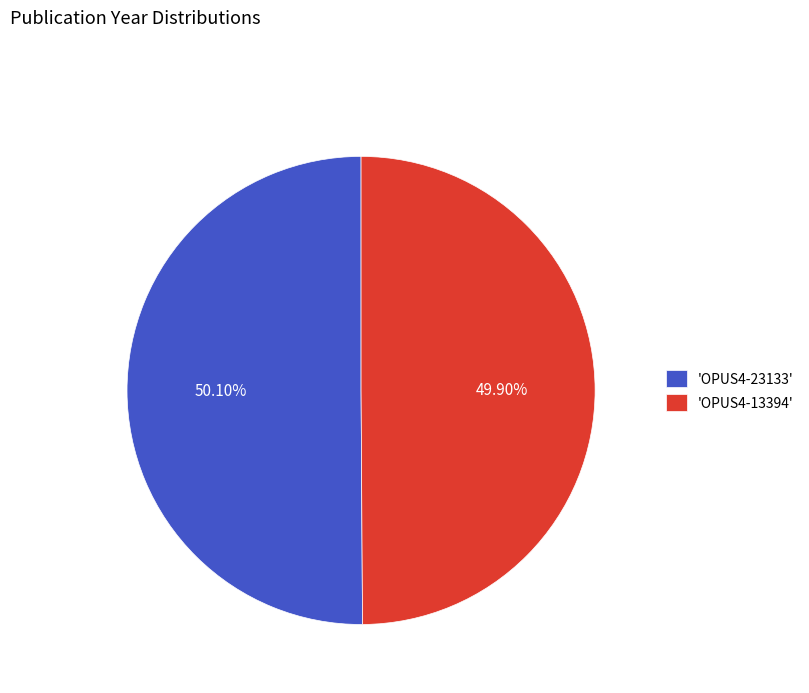

Do 'OPUS4-23133' and 'OPUS4-13394' together represent more than half of the pie?

Yes